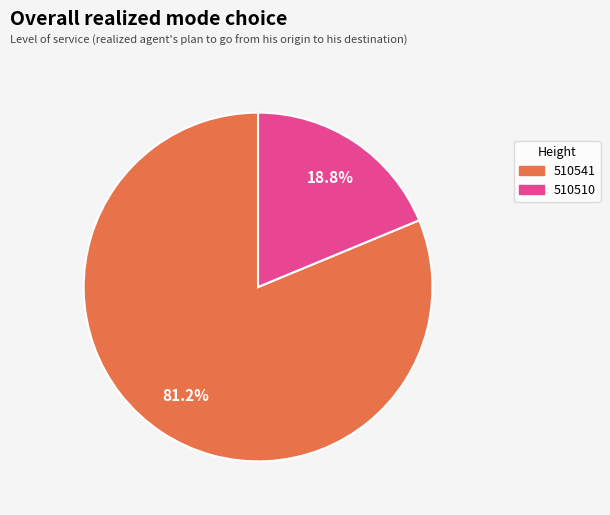

What percentage is the 510541 slice, to the nearest percent?

81%